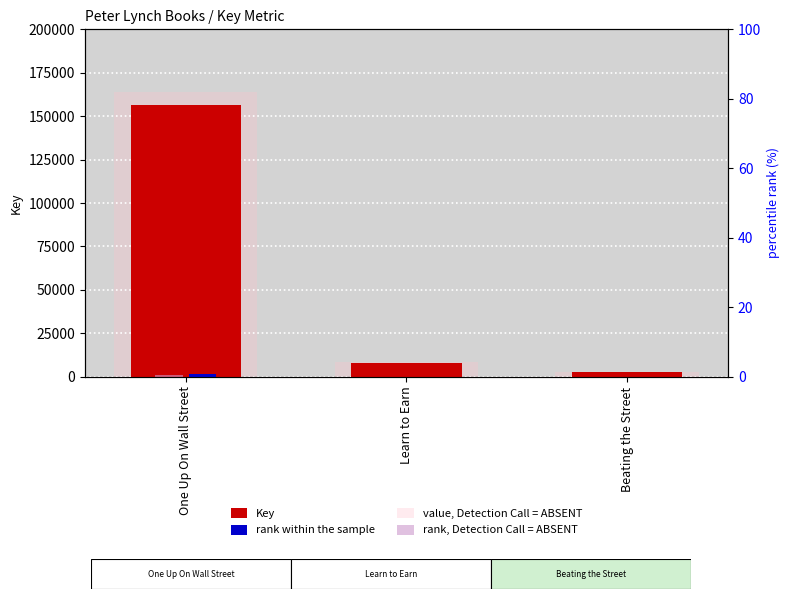

Between Beating the Street and Learn to Earn, which is larger?

Learn to Earn